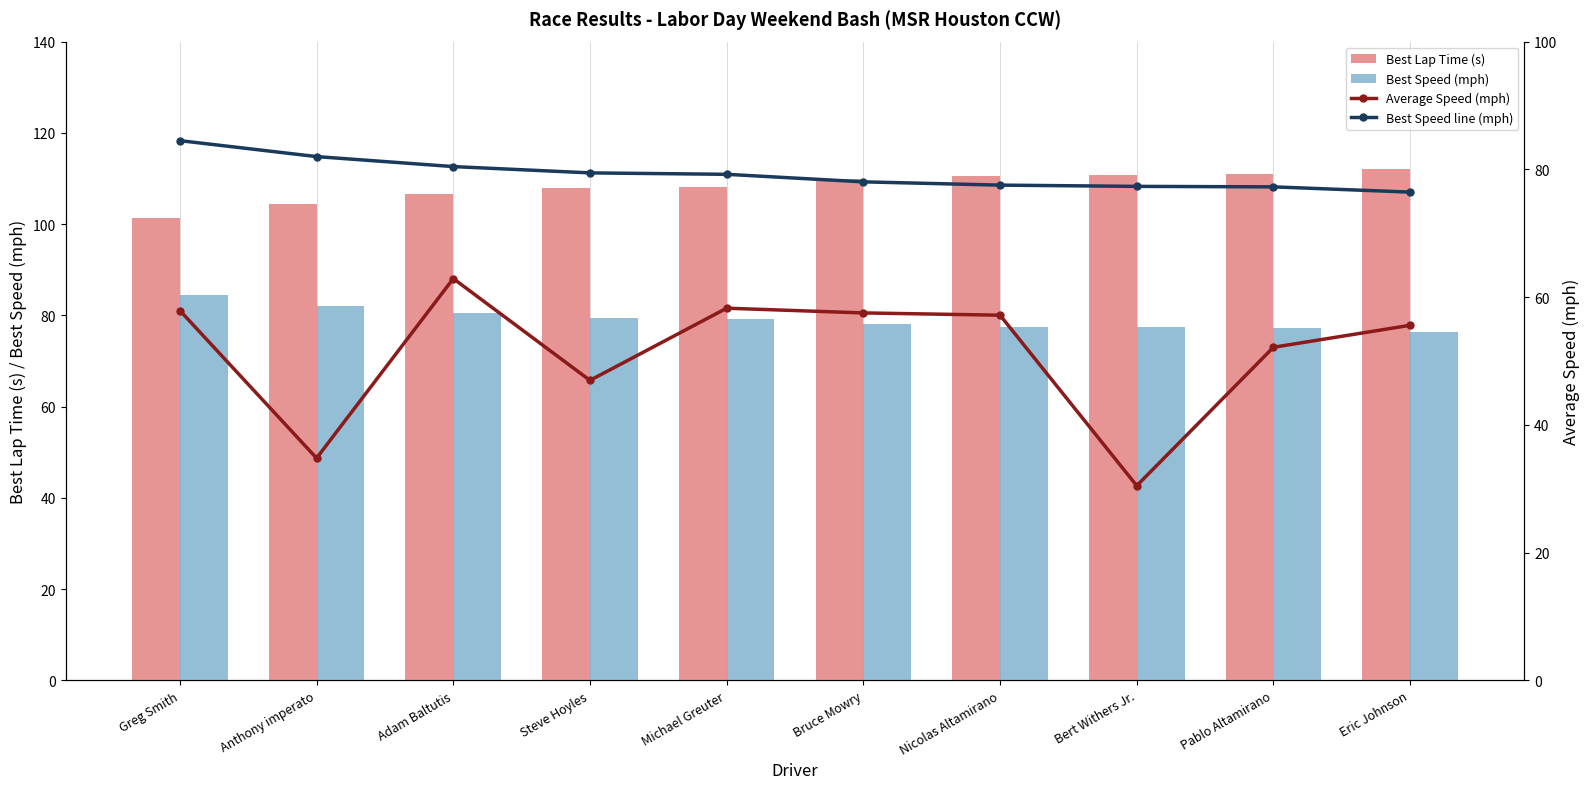

At which label is Average Speed (mph) closest to 46?

Steve Hoyles